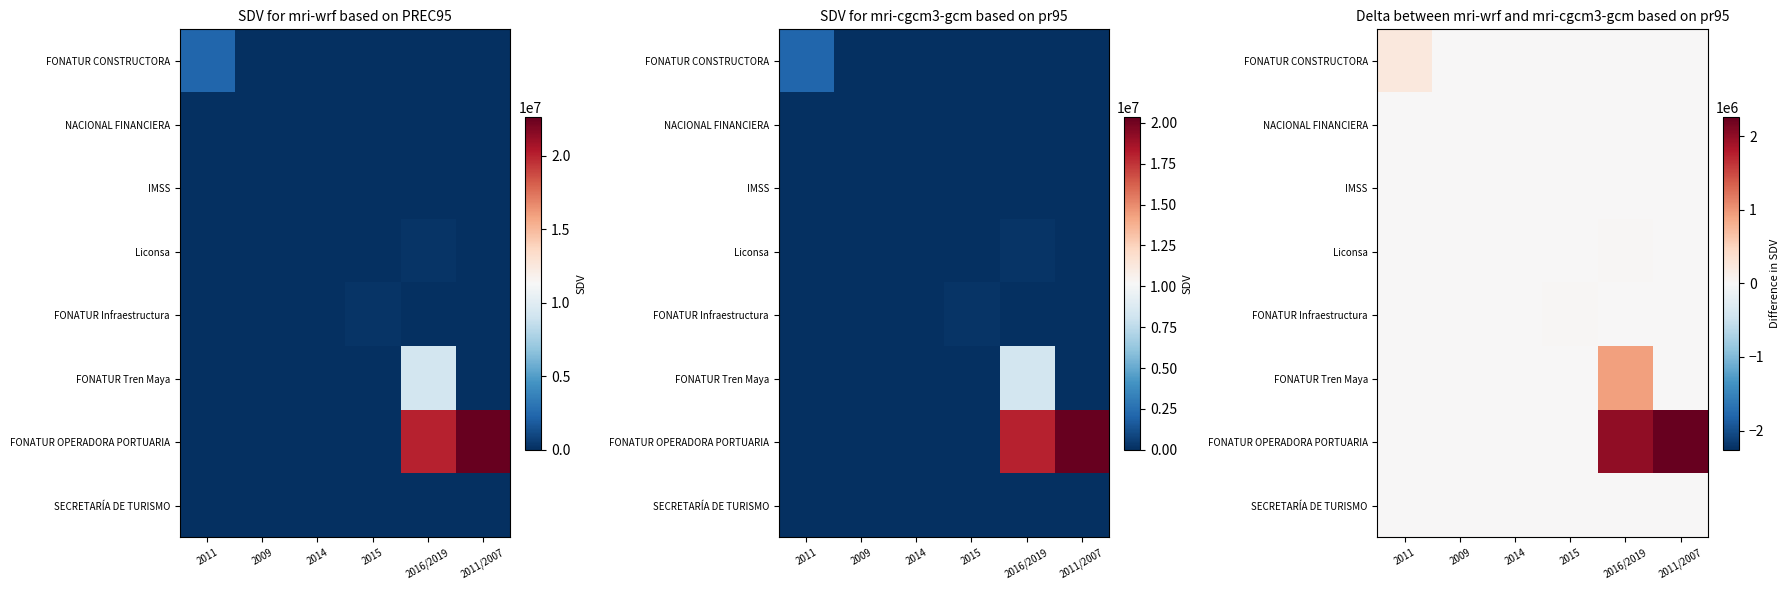

The value of Liconsa at 2011/2007 is 0.0. True or false?

True